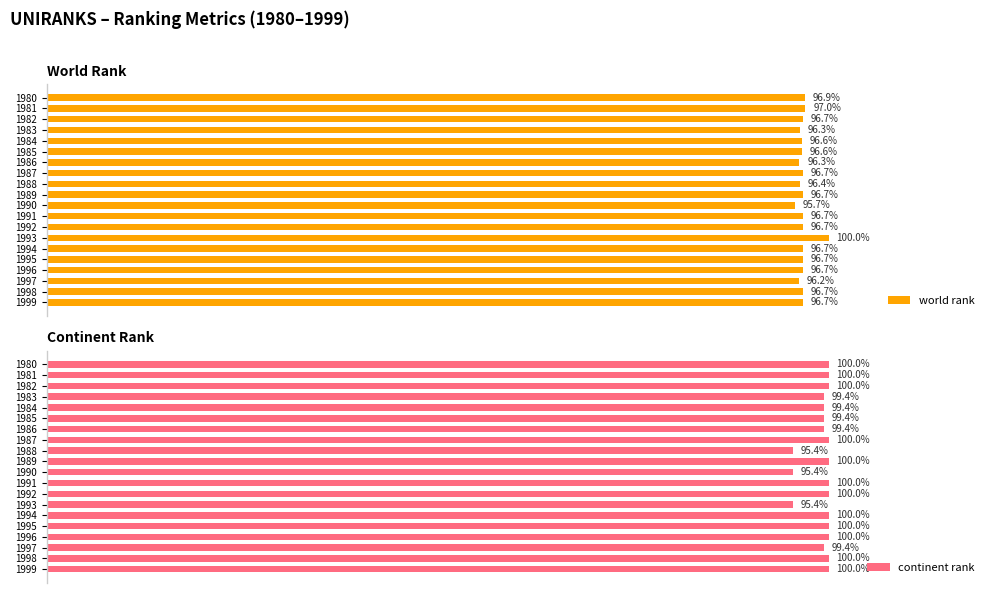

What are all the series names shown in the legend?

world rank, continent rank